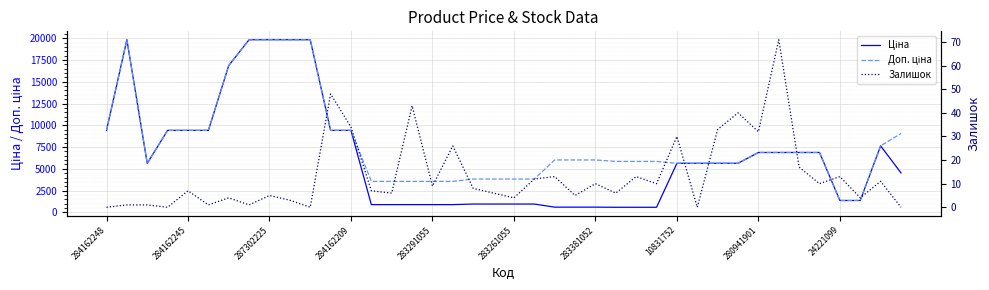

Where does the Залишок series first go above 8?

11